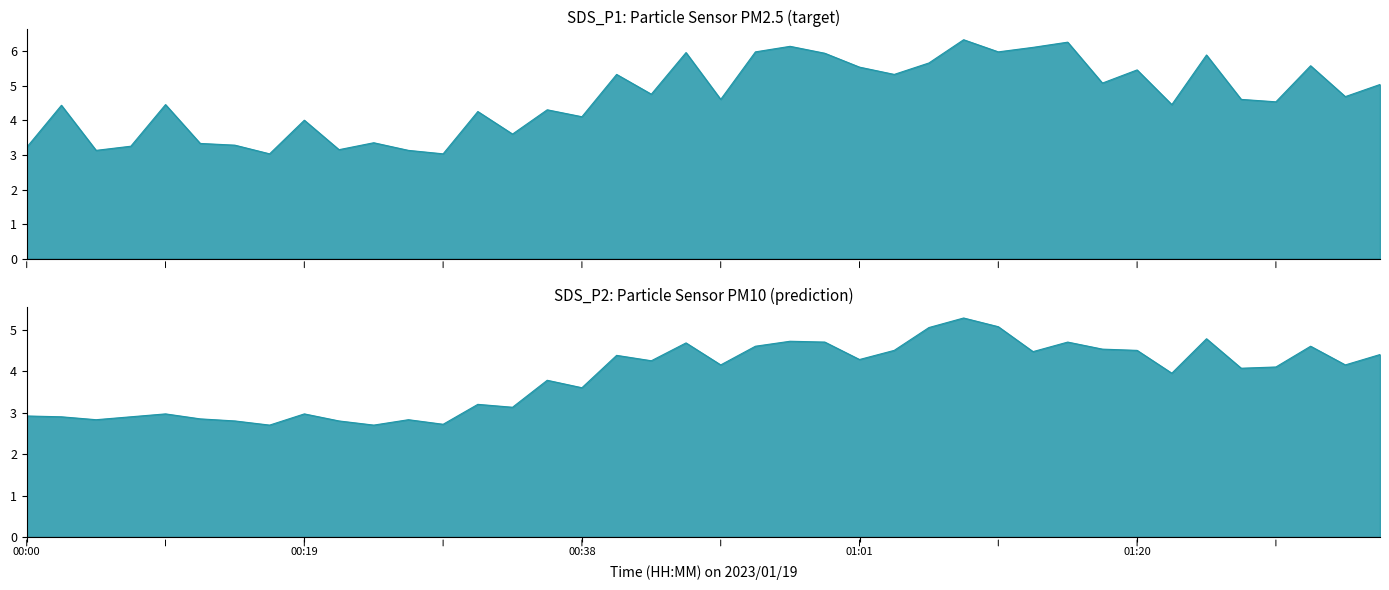

Between 00:17 and 00:34, which is larger?

00:34